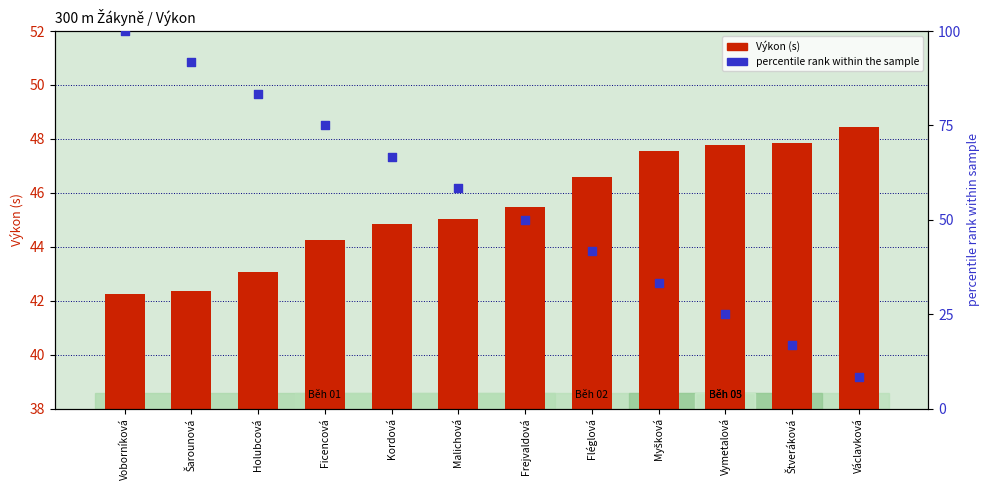

At how many categories does at least one series exceed 58?

6